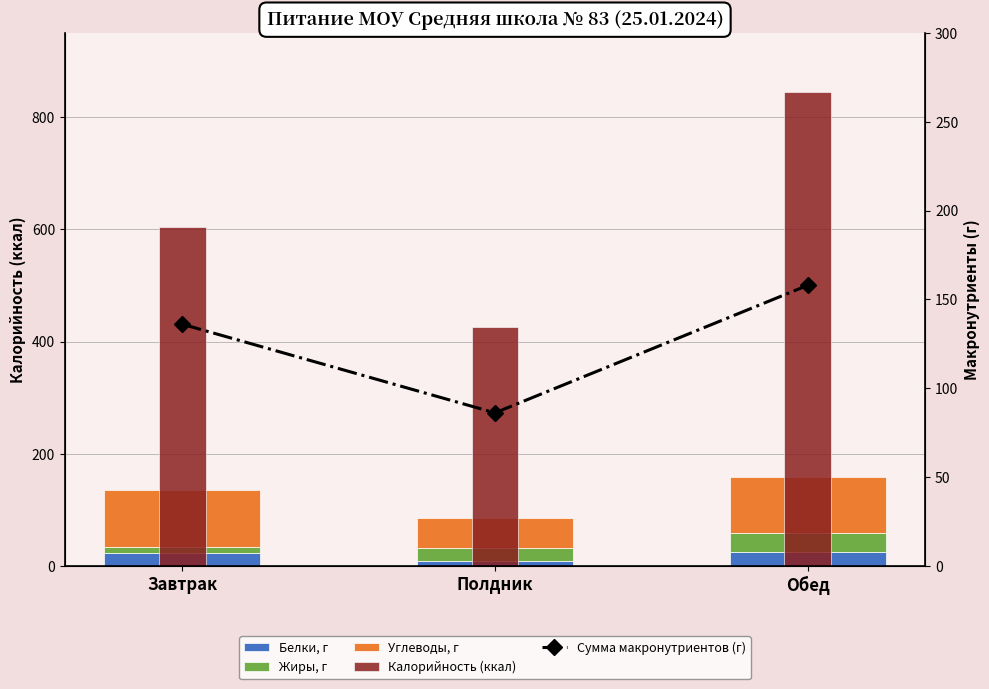

What is the total value across all series at Полдник?

598.4